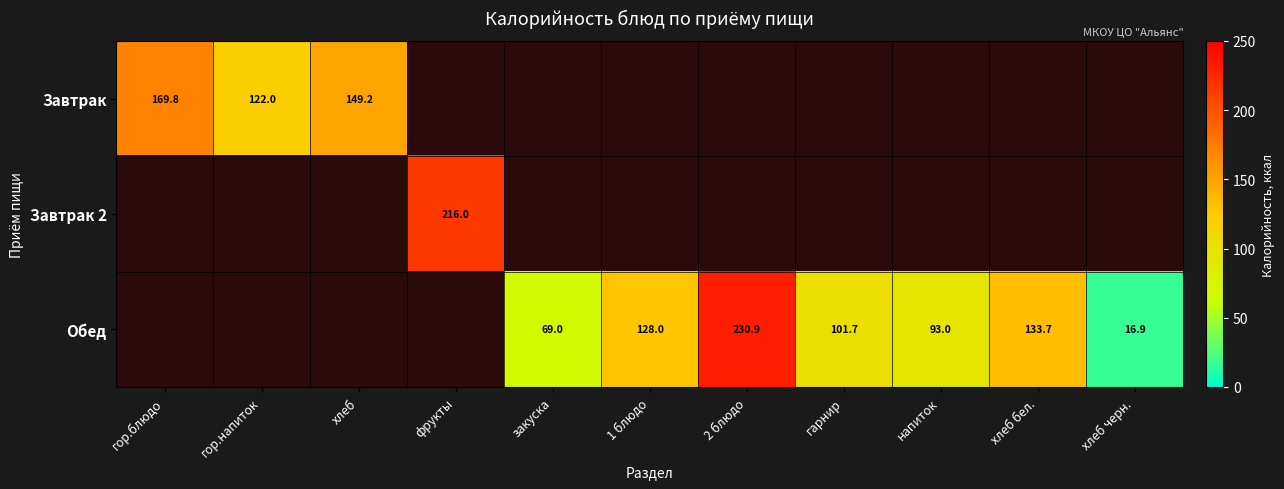

True or false: Завтрак has a value of 276.1 at гор.блюдо.

False